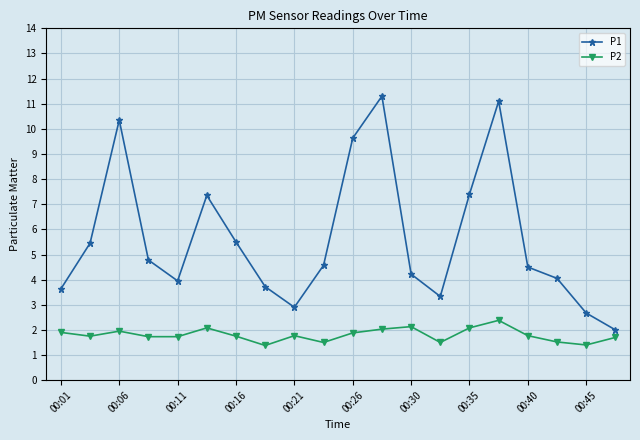

What is the value of the P2 point at the 6th from the left?

2.1